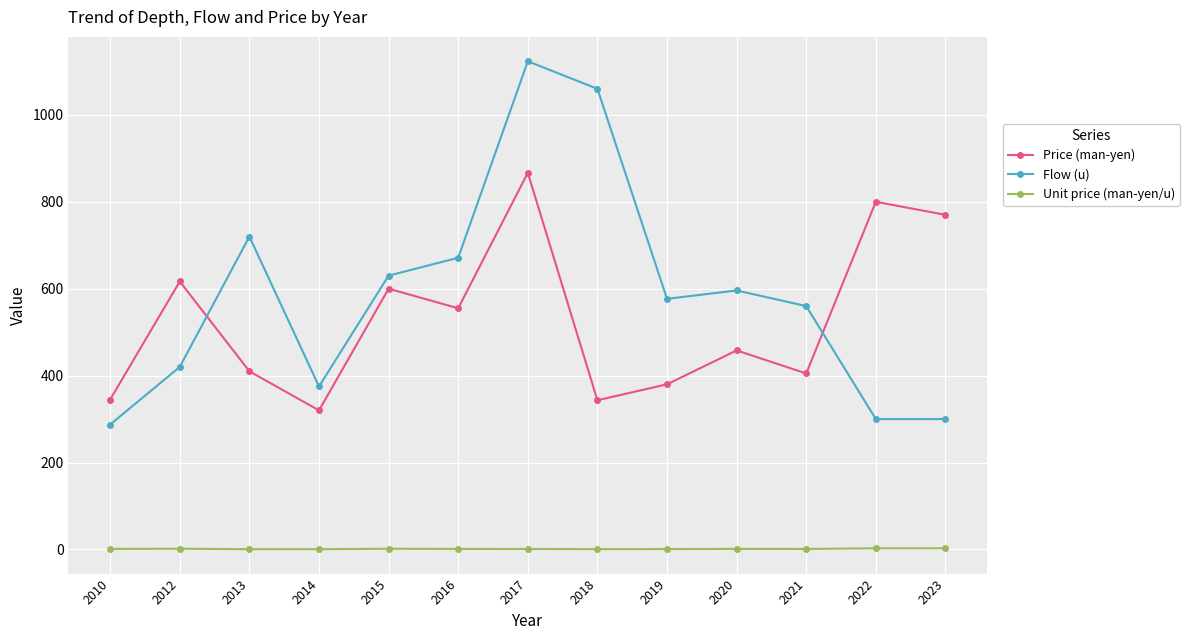

How many interior local peaks does the Price (man-yen) series have?

5